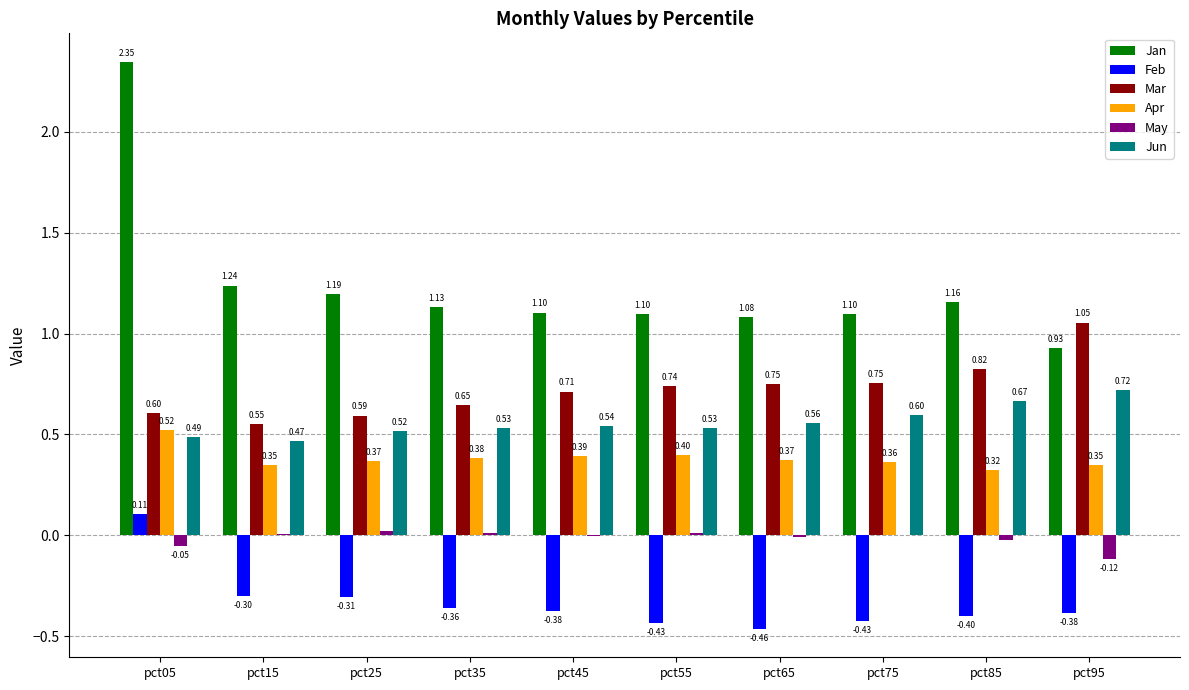

What is the sum of the Jun values at pct35 and pct45?

1.1